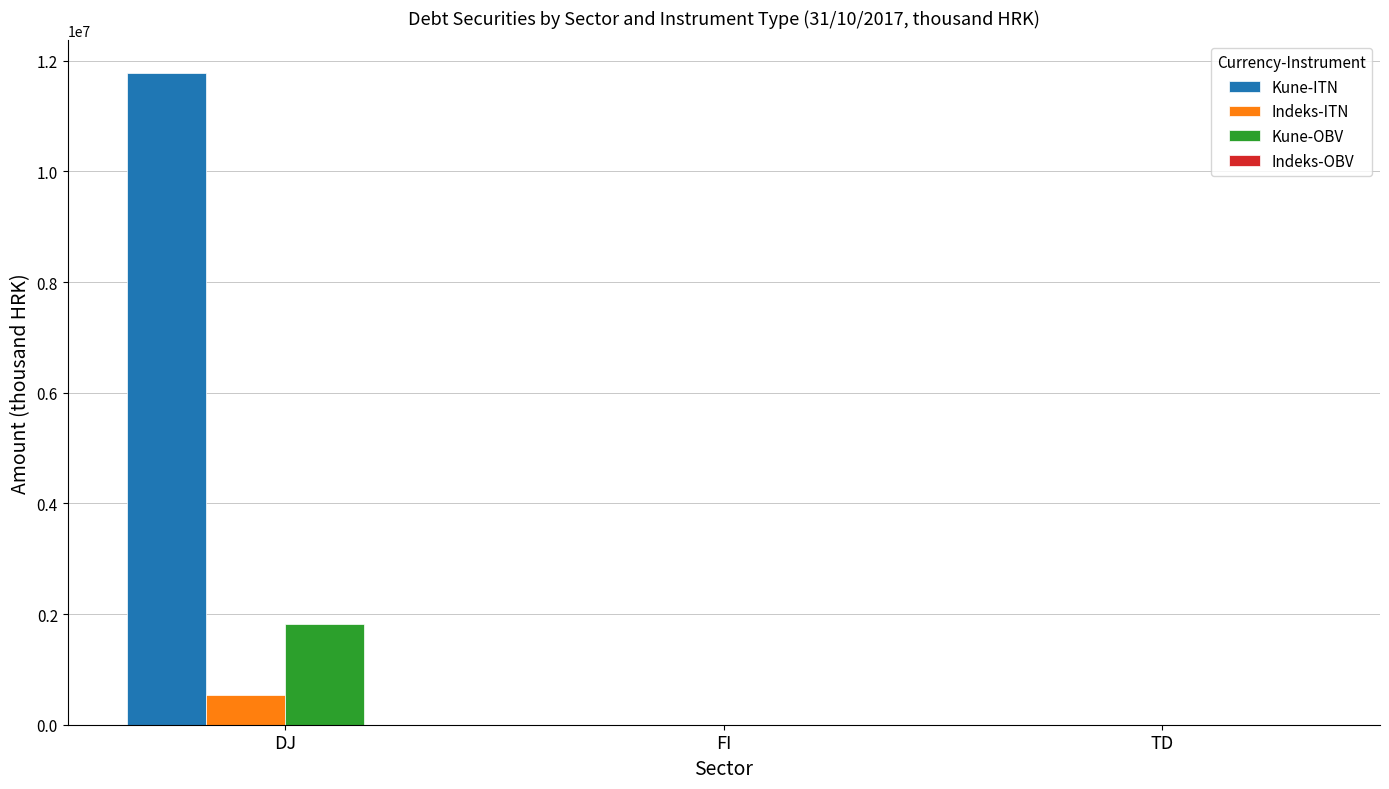

At which category is the sum across all series the highest?

DJ